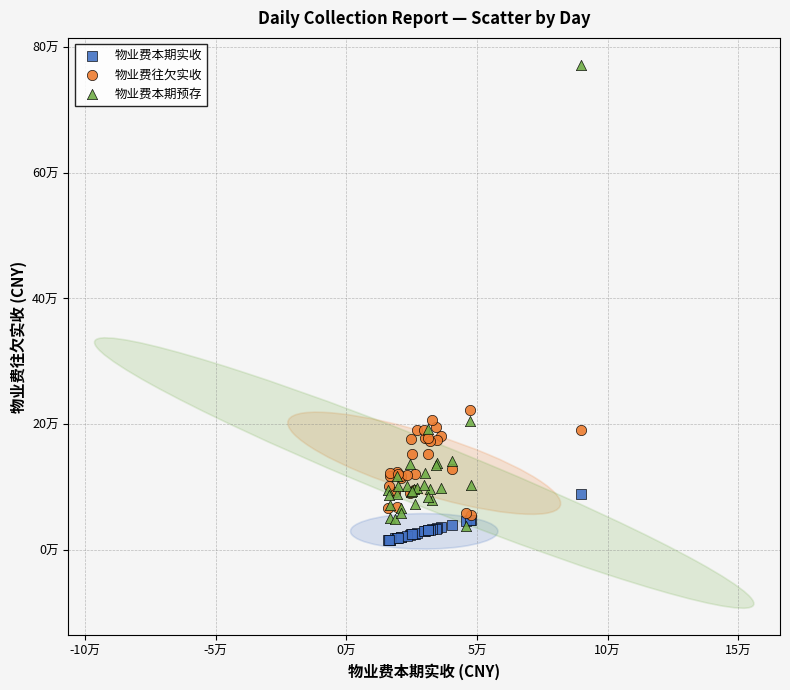

Which series reaches the minimum Y coordinate?

物业费本期实收